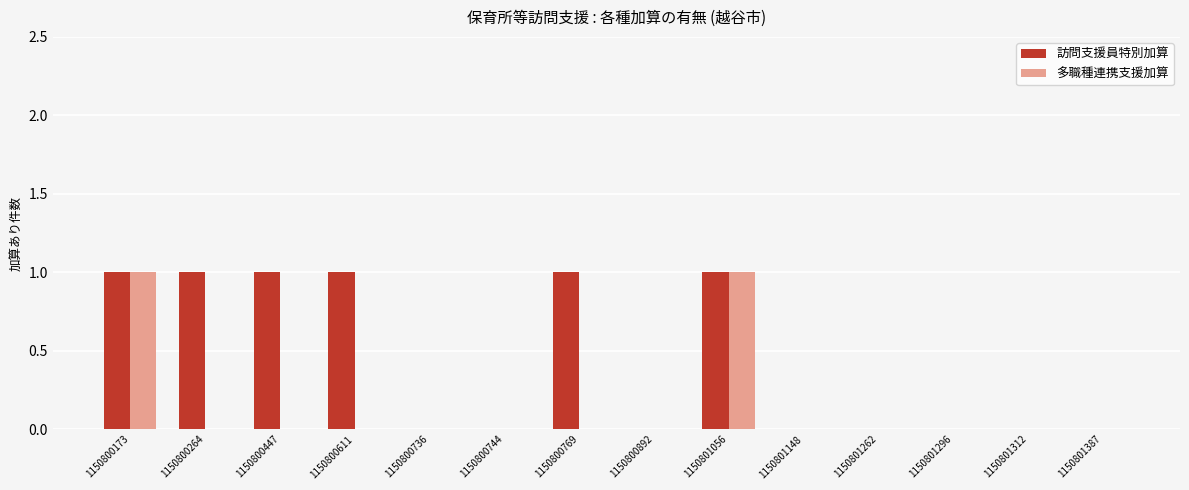

Which series has the largest total across all categories?

訪問支援員特別加算